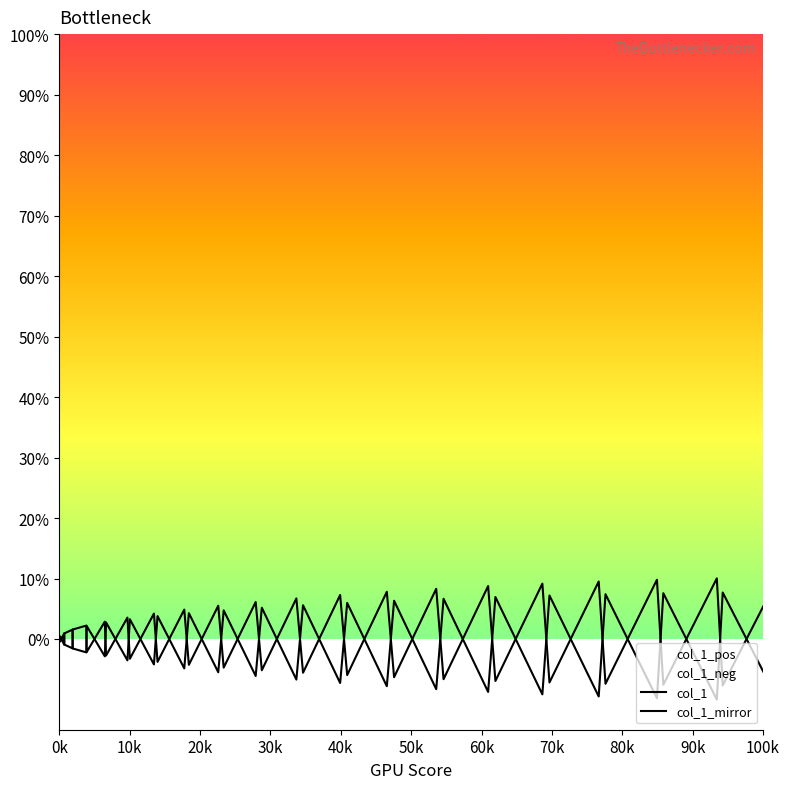

How many values in col_1 are below zero?

19